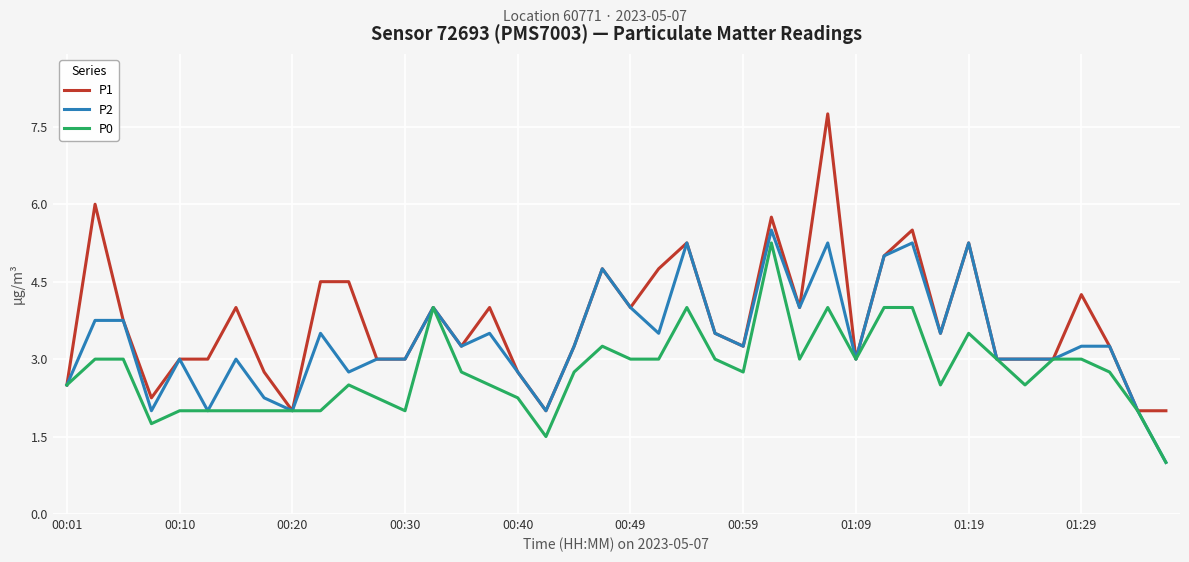

Which series has the largest range (max minus min)?

P1